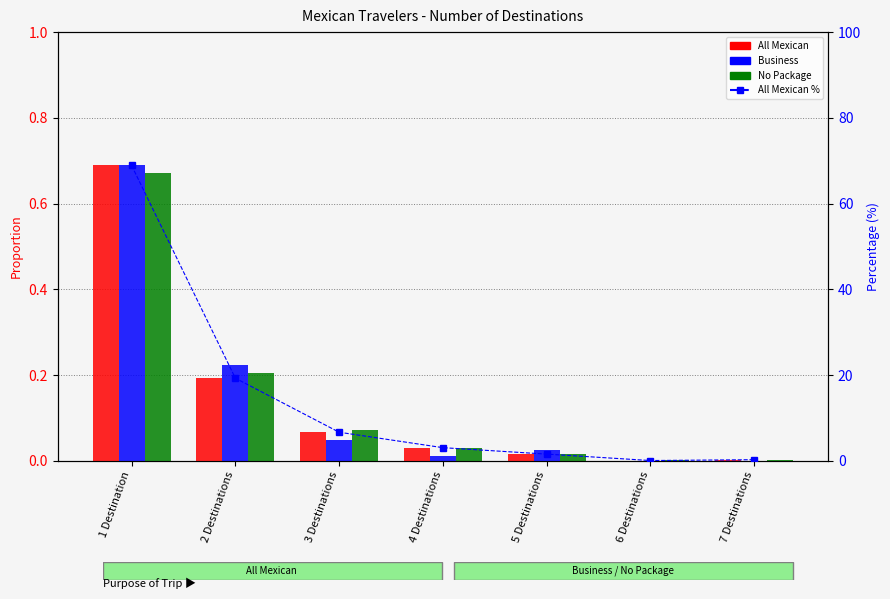

The All Mexican series shows 0.0 at 5 Destinations. True or false?

True